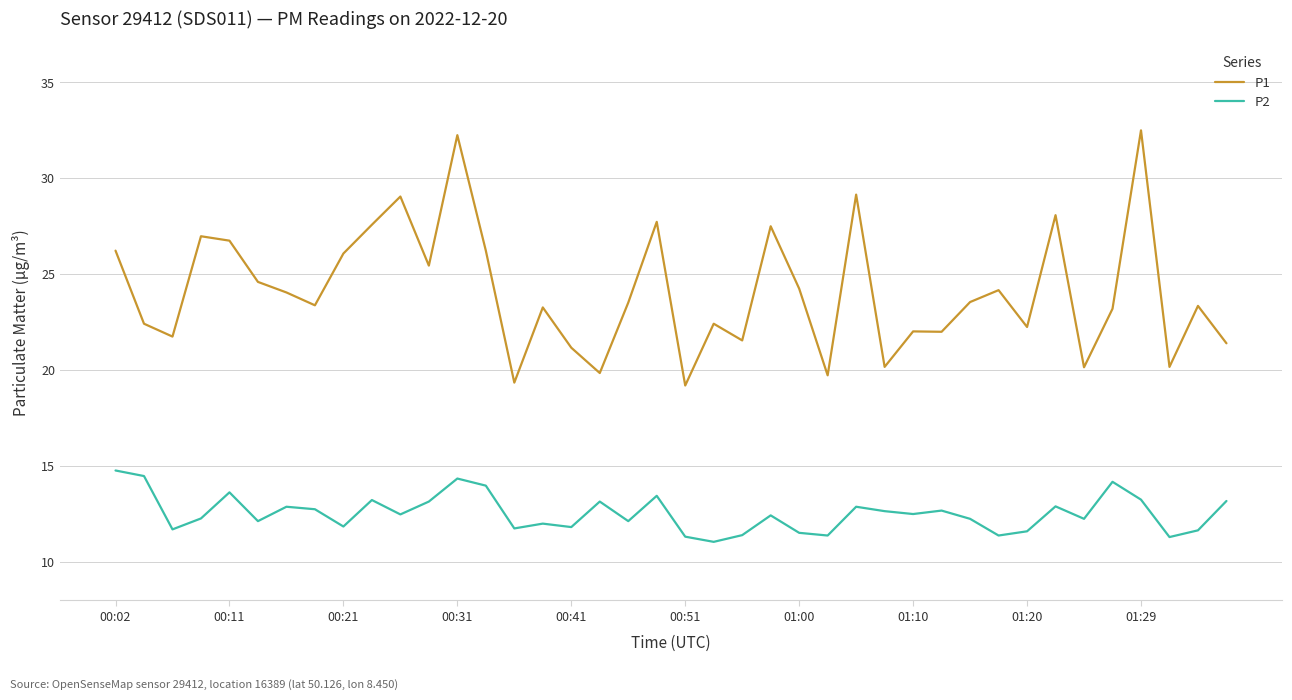

List the series in order of their peak value, lowest first.

P2, P1